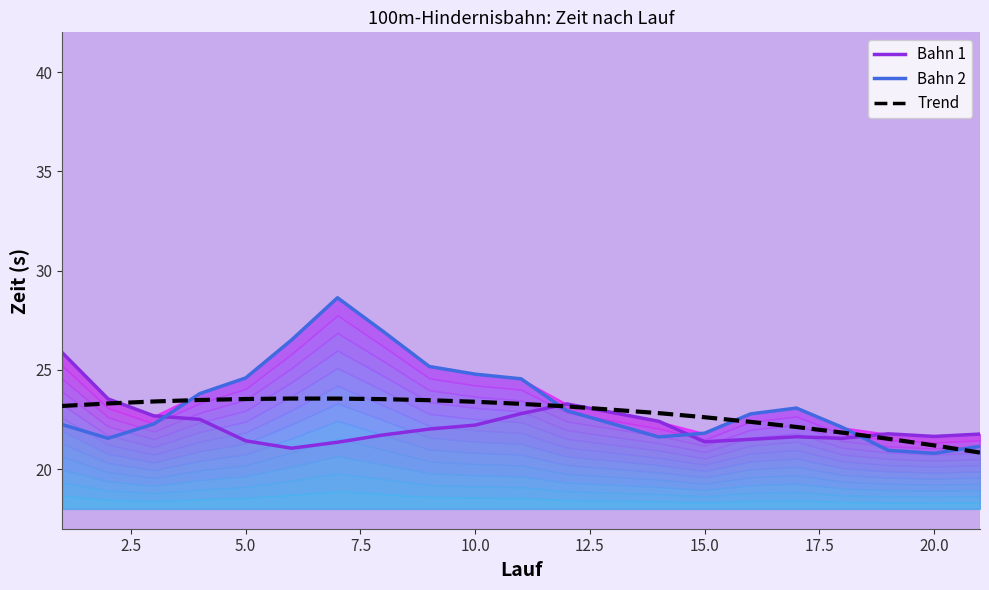

How many series are shown in this chart?

3